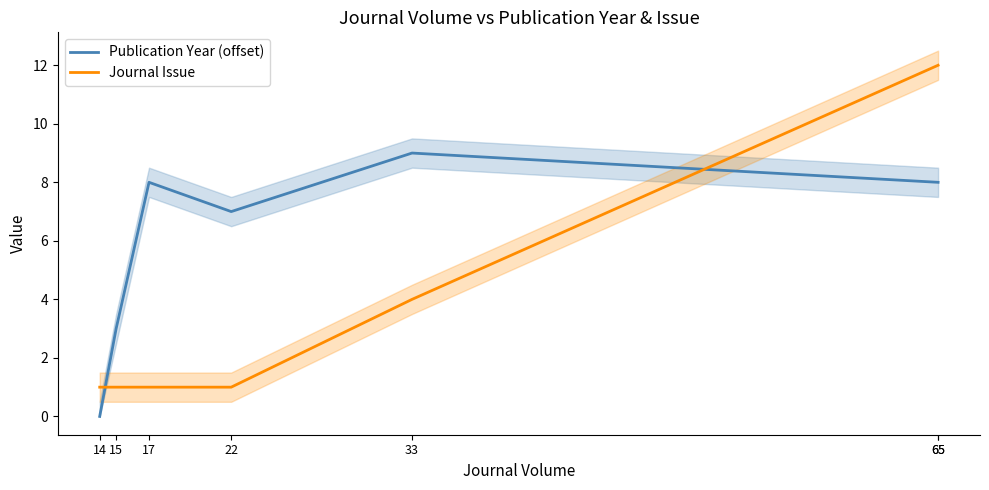

Rank the series at 65 from lowest to highest value.

Publication Year (offset), Journal Issue